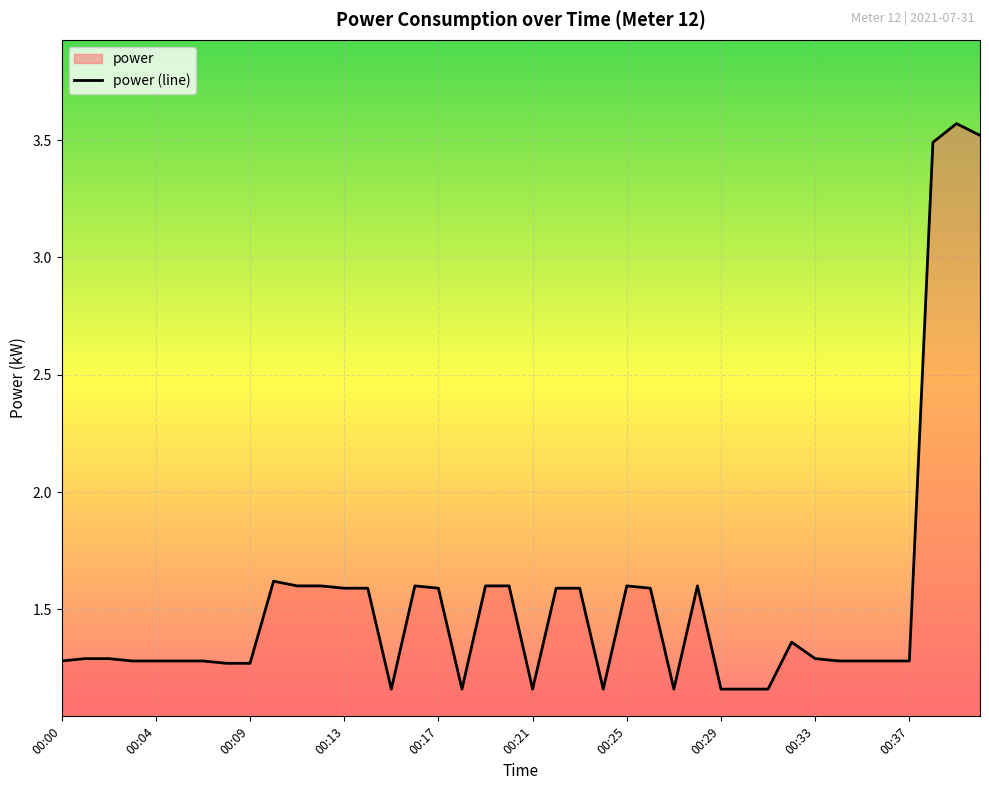

Where is the first local minimum?

00:15